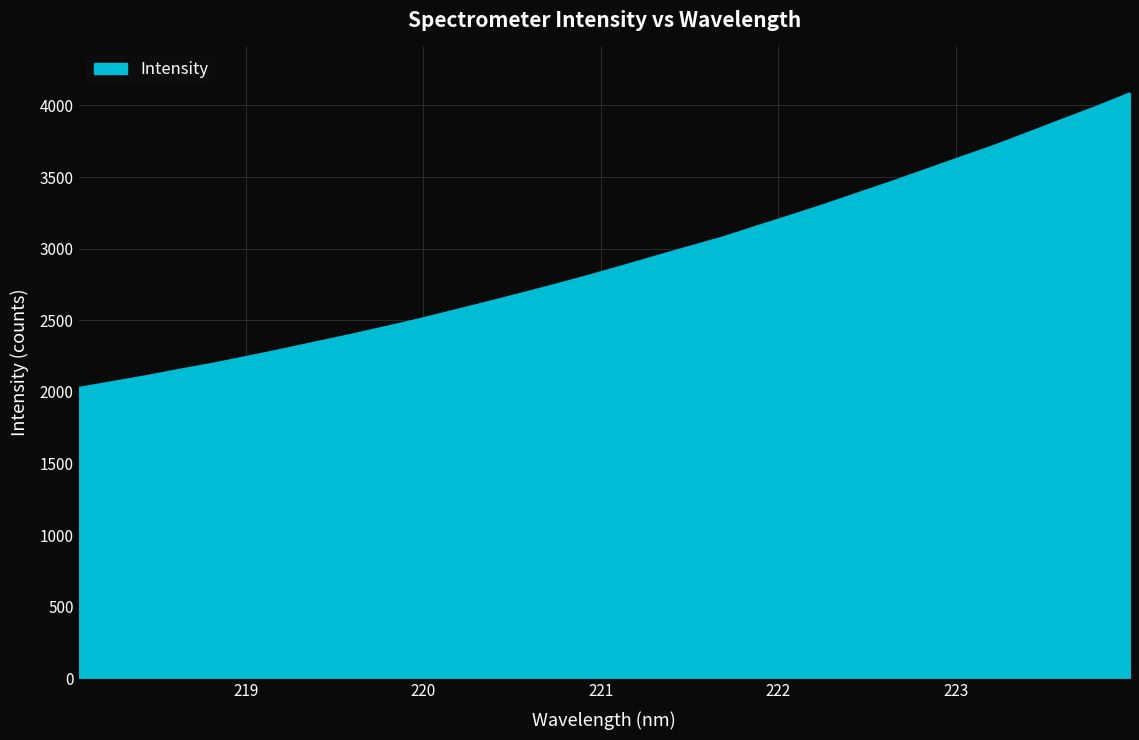

What is the difference between the maximum and minimum values?

2057.5